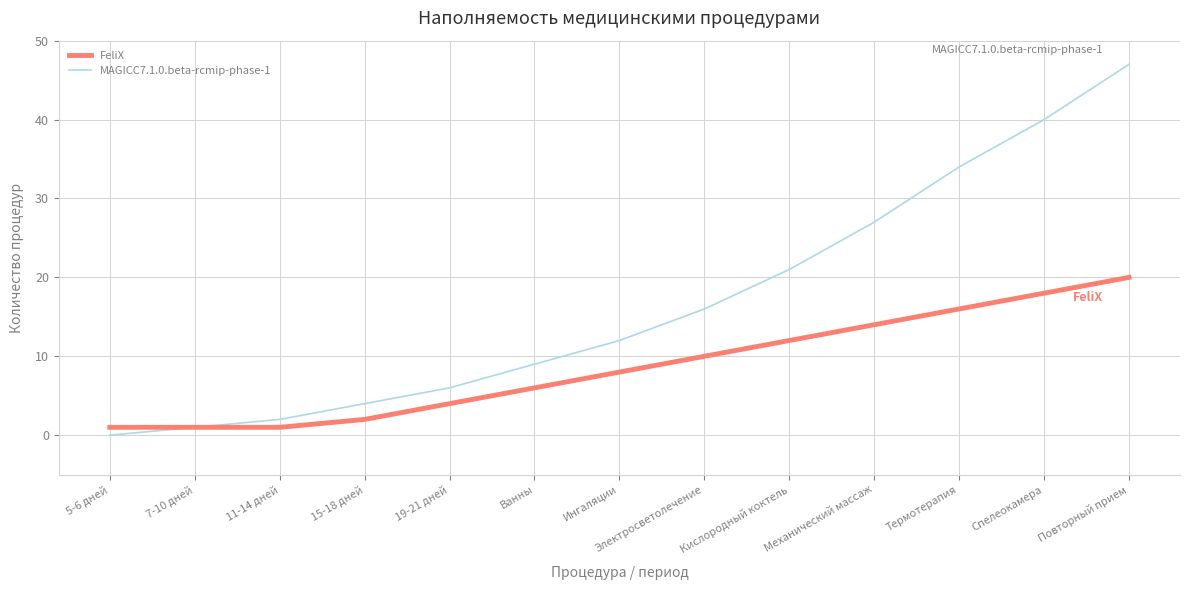

True or false: MAGICC7.1.0.beta-rcmip-phase-1 has more than 1 points higher than both neighbors.

False